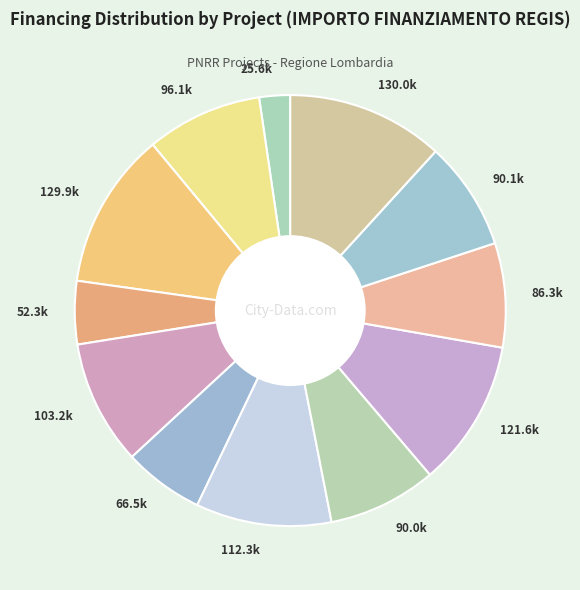

Approximately how many times larger is the value at 130.0k compared to 121.6k?

1.1